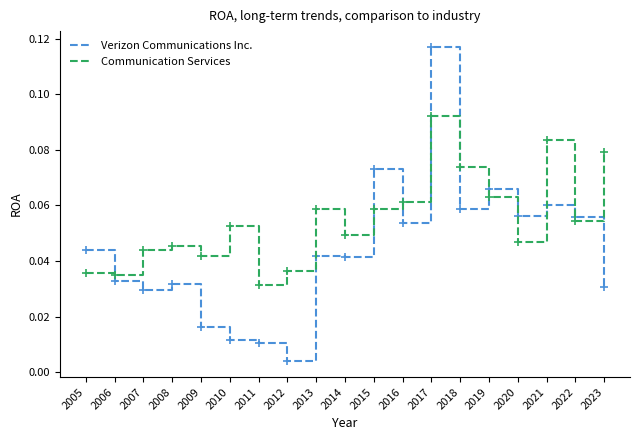

The value of Communication Services at 2012 is 0.1. True or false?

False